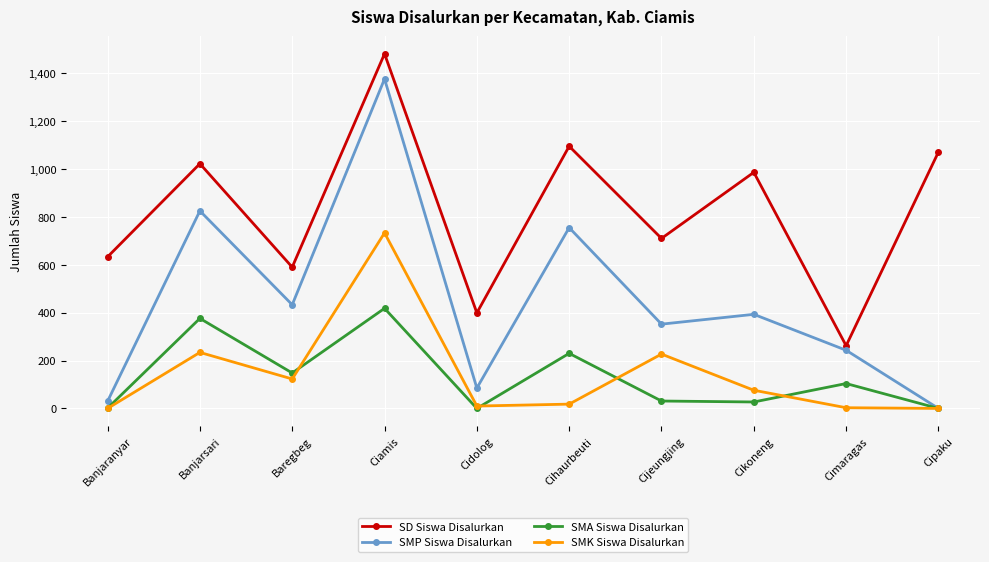

True or false: SD Siswa Disalurkan and SMA Siswa Disalurkan cross at least once.

False